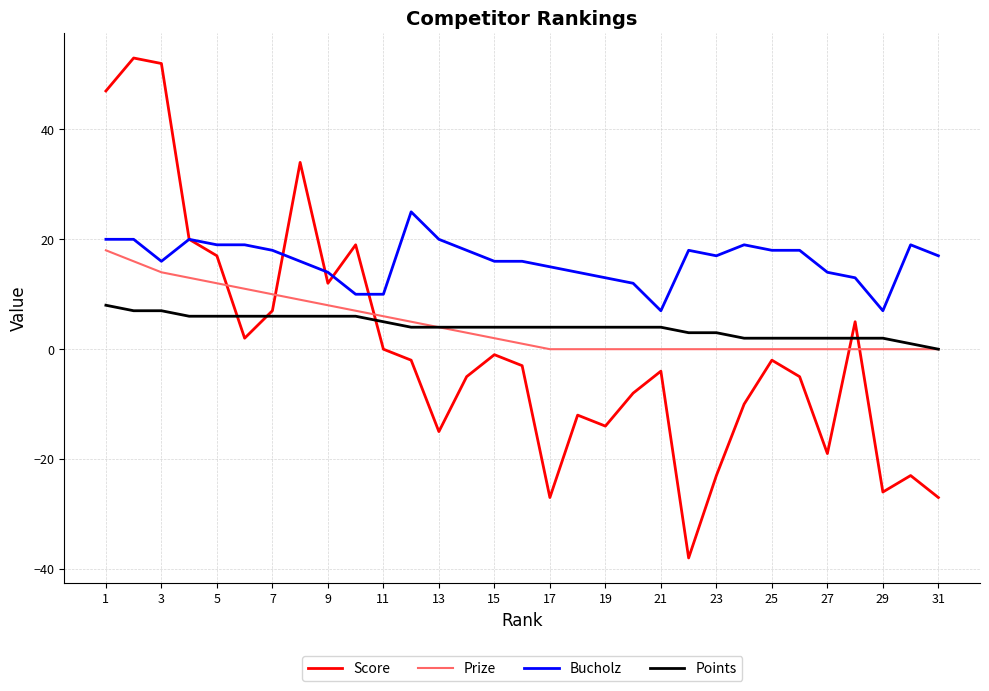

What is the difference between the second highest and minimum values in the Points series?

7